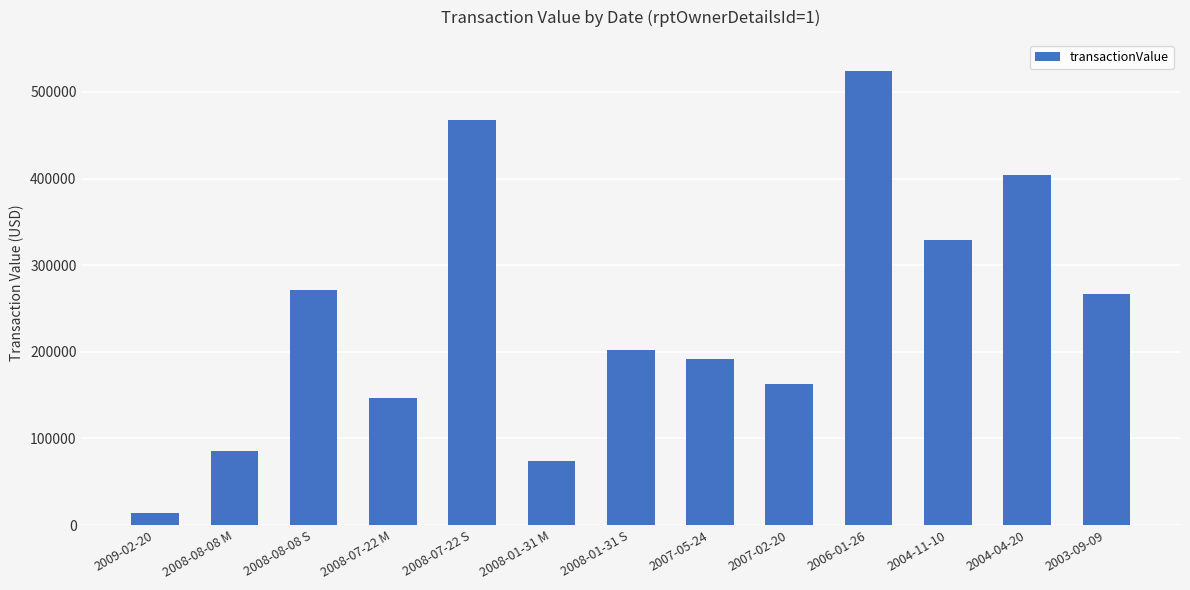

Count the number of data series in this chart.

1